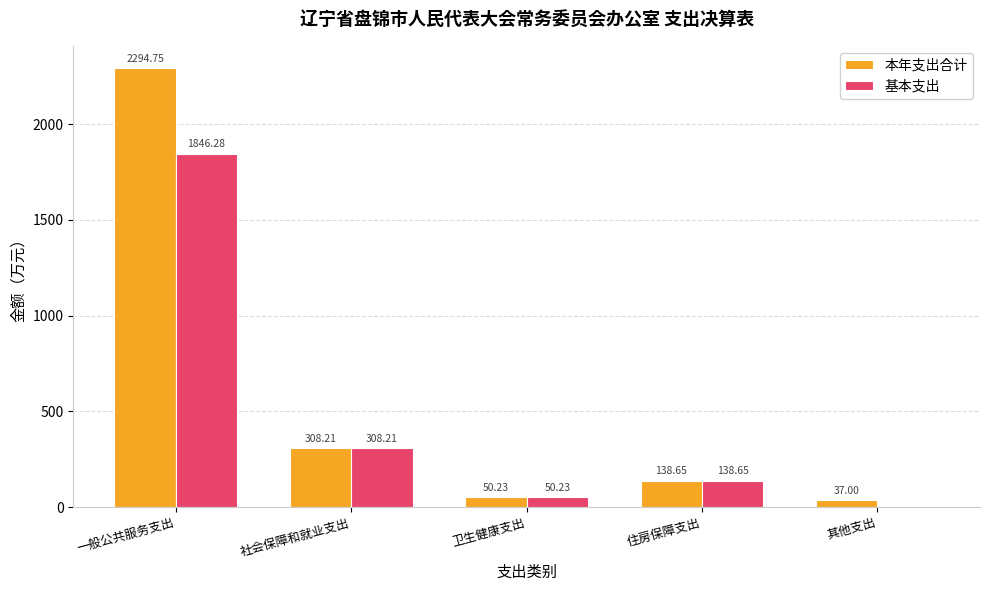

Reading left to right, extract all data points from this chart.

本年支出合计: 一般公共服务支出=2294.8	社会保障和就业支出=308.2	卫生健康支出=50.2	住房保障支出=138.7	其他支出=37.0
基本支出: 一般公共服务支出=1846.3	社会保障和就业支出=308.2	卫生健康支出=50.2	住房保障支出=138.7	其他支出=0.0